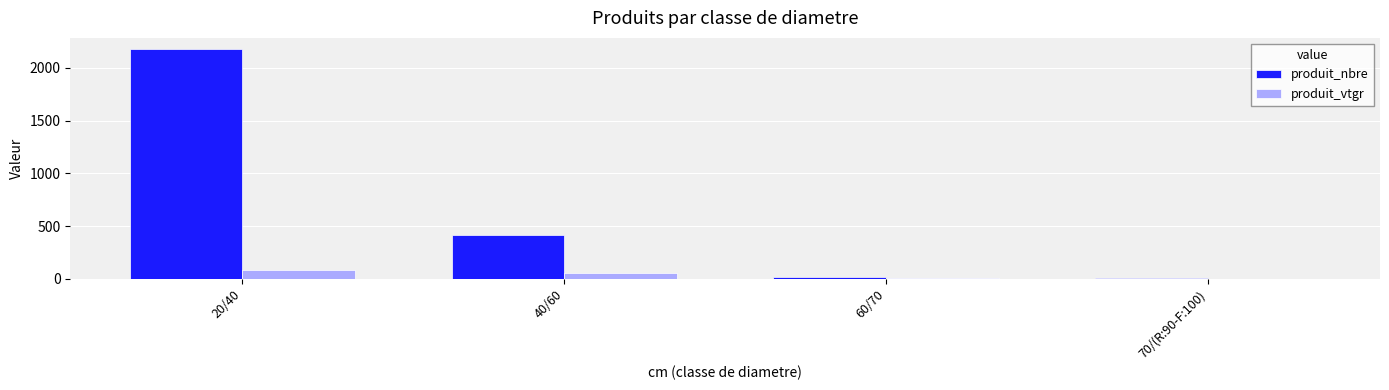

What is the sum of the produit_nbre values at 70/(R:90-F:100) and 20/40?

2179.0